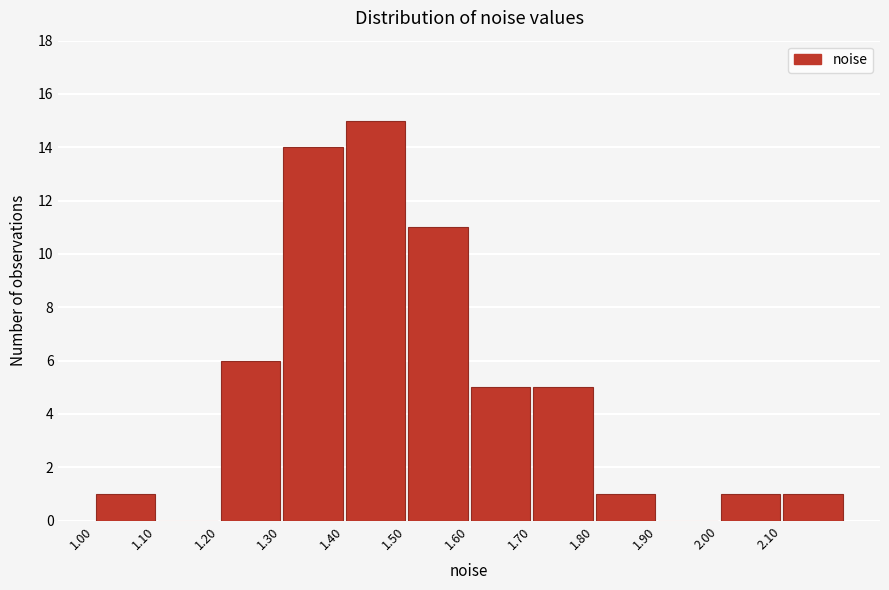

Reading left to right, list every bar in this chart as the range it spans on the x-axis followed by its height. The values are not printed on the chart, so give them approximately, as read against the axis.

1.0 to 1.1: 1
1.1 to 1.2: 0
1.2 to 1.3: 6
1.3 to 1.4: 14
1.4 to 1.5: 15
1.5 to 1.6: 11
1.6 to 1.7: 5
1.7 to 1.8: 5
1.8 to 1.9: 1
1.9 to 2.0: 0
2.0 to 2.1: 1
2.1 to 2.2: 1